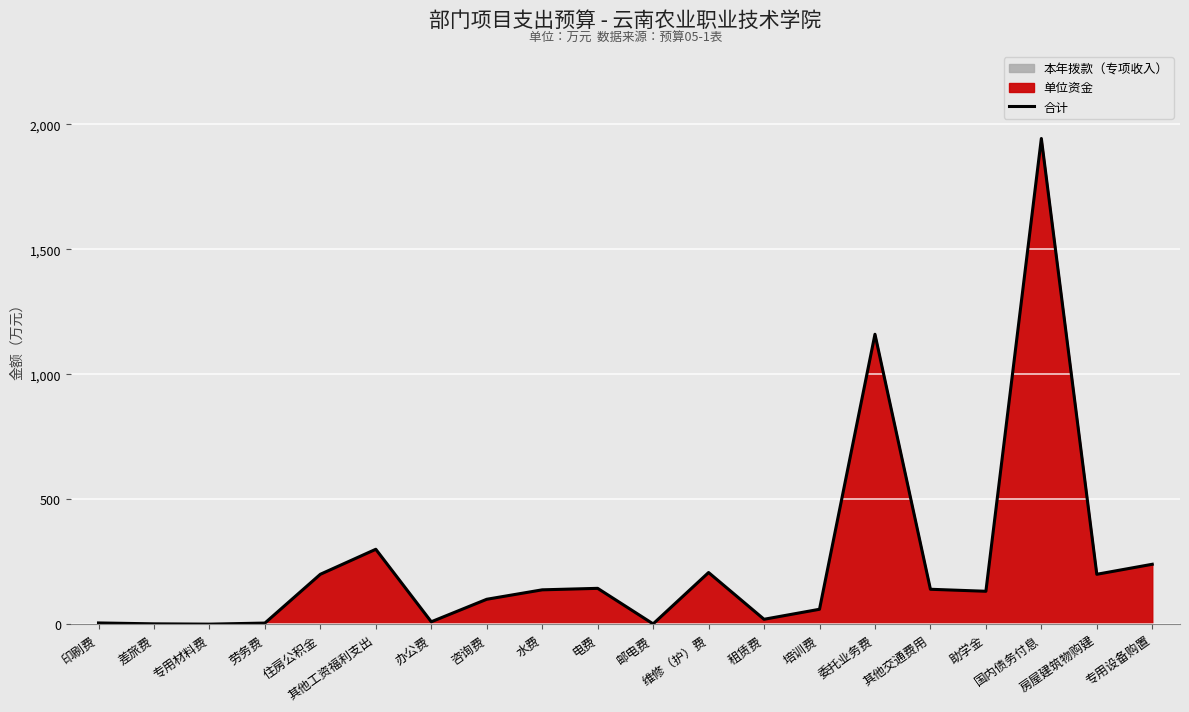

Where is the data nearest to the value 971?

委托业务费